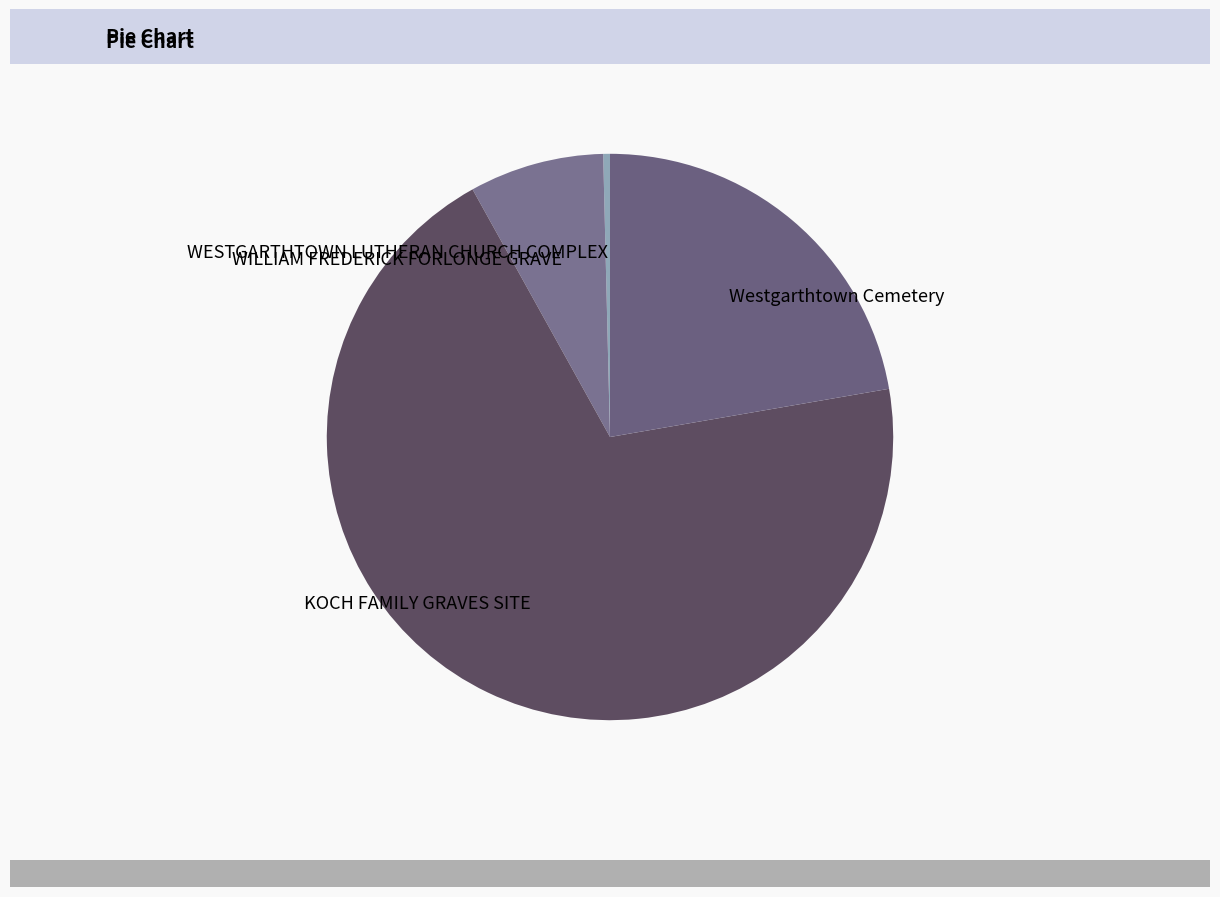

What is the ratio of the value at WILLIAM FREDERICK FORLONGE GRAVE to the value at WESTGARTHTOWN LUTHERAN CHURCH COMPLEX?

20.0